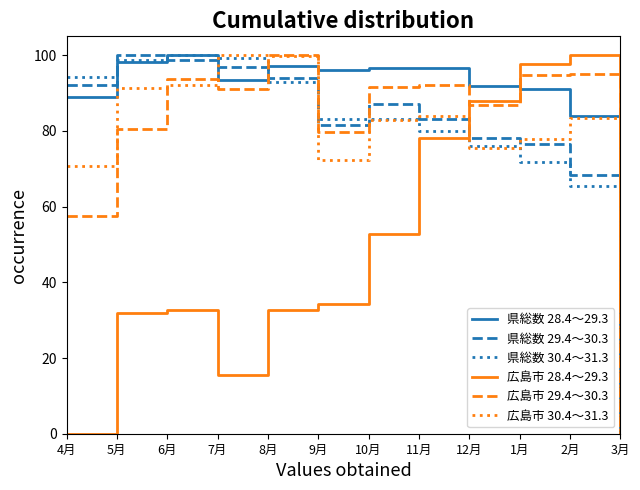

The value of 県総数 29.4～30.3 at 5月 is 175.3. True or false?

False